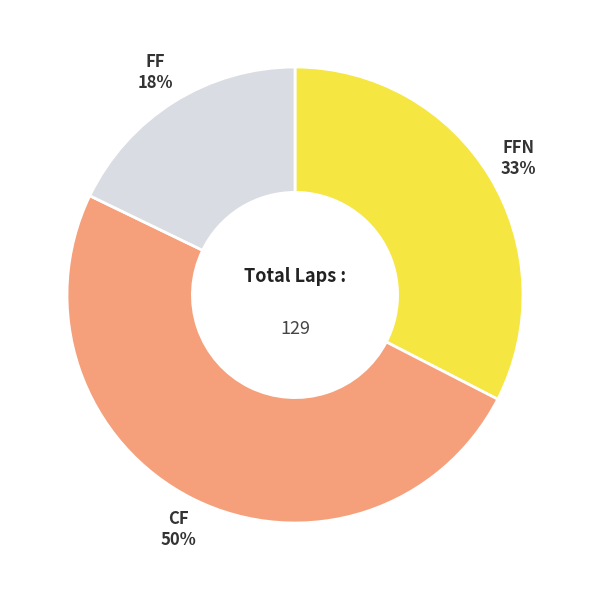

To the nearest percent, what is the average slice percentage?

33%